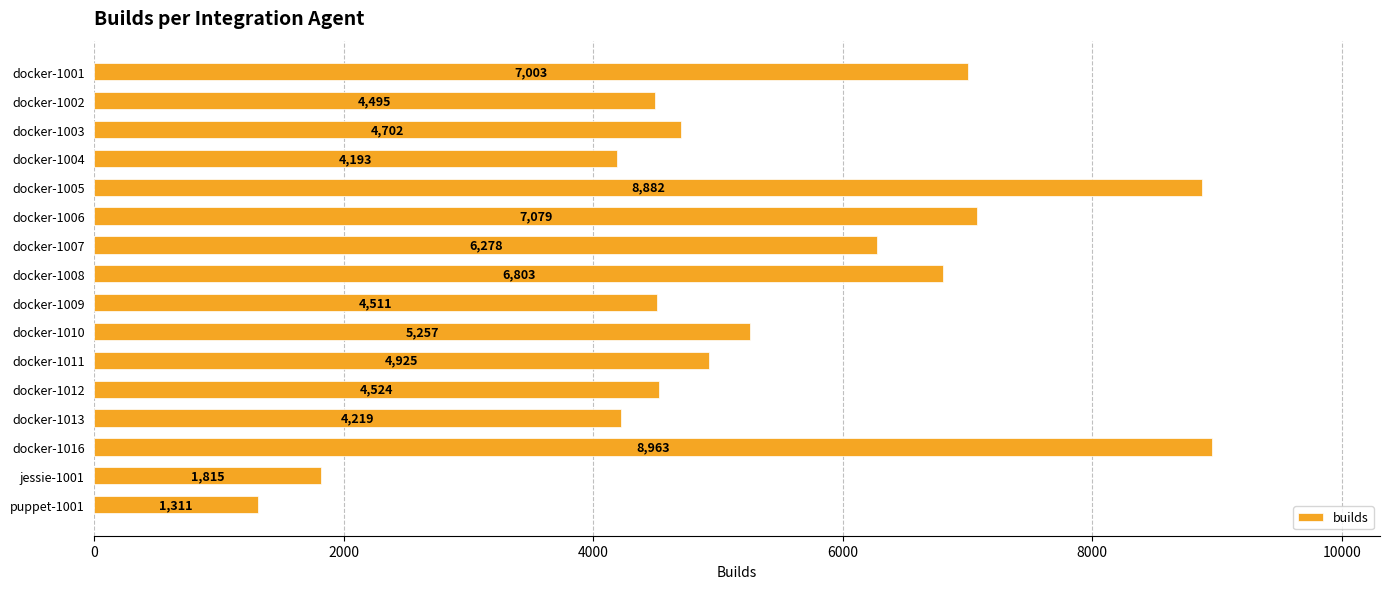

True or false: the data shows 10772 at docker-1007.

False